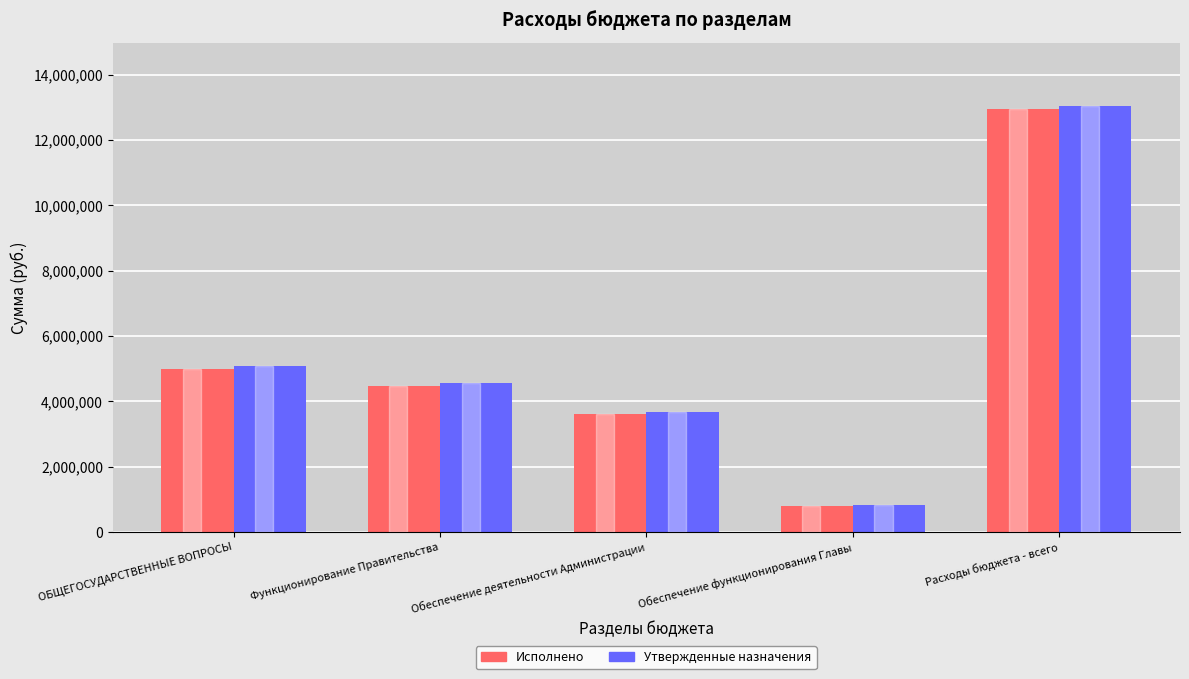

Reading left to right, list all the values displayed in this chart.

Исполнено: ОБЩЕГОСУДАРСТВЕННЫЕ ВОПРОСЫ=4985960.8	Функционирование Правительства=4480412.5	Обеспечение деятельности Администрации=3617207.7	Обеспечение функционирования Главы=807415.7	Расходы бюджета - всего=12944235.8
Утвержденные назначения: ОБЩЕГОСУДАРСТВЕННЫЕ ВОПРОСЫ=5070090.0	Функционирование Правительства=4553695.0	Обеспечение деятельности Администрации=3683395.0	Обеспечение функционирования Главы=814500.0	Расходы бюджета - всего=13029100.0